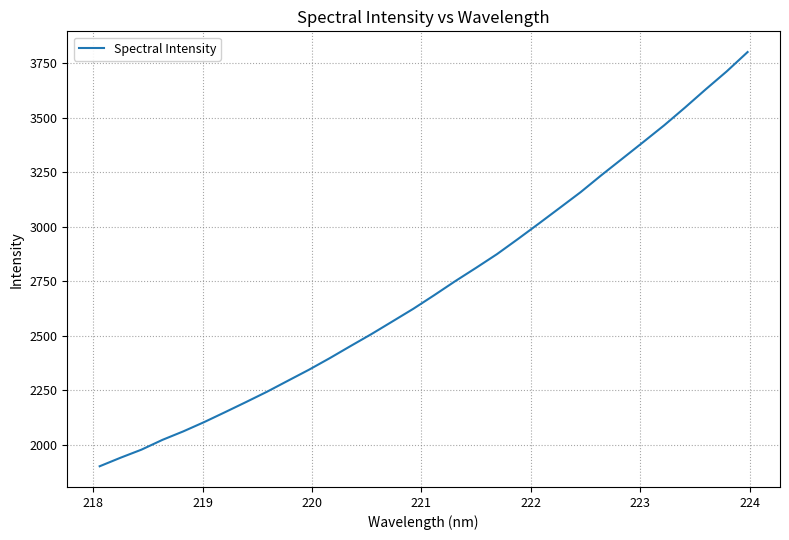

What is the difference between the maximum and minimum values?

1897.6